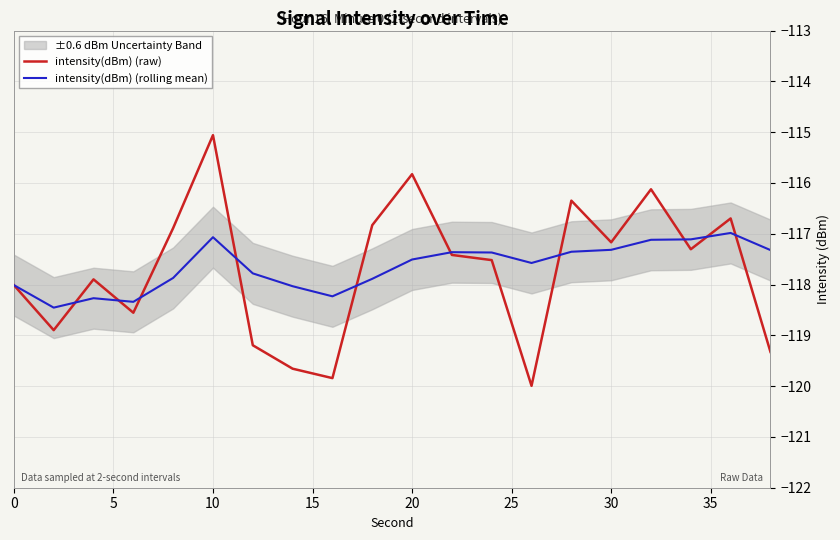

Is it true that intensity(dBm) (raw) equals -56.2 at 0?

False